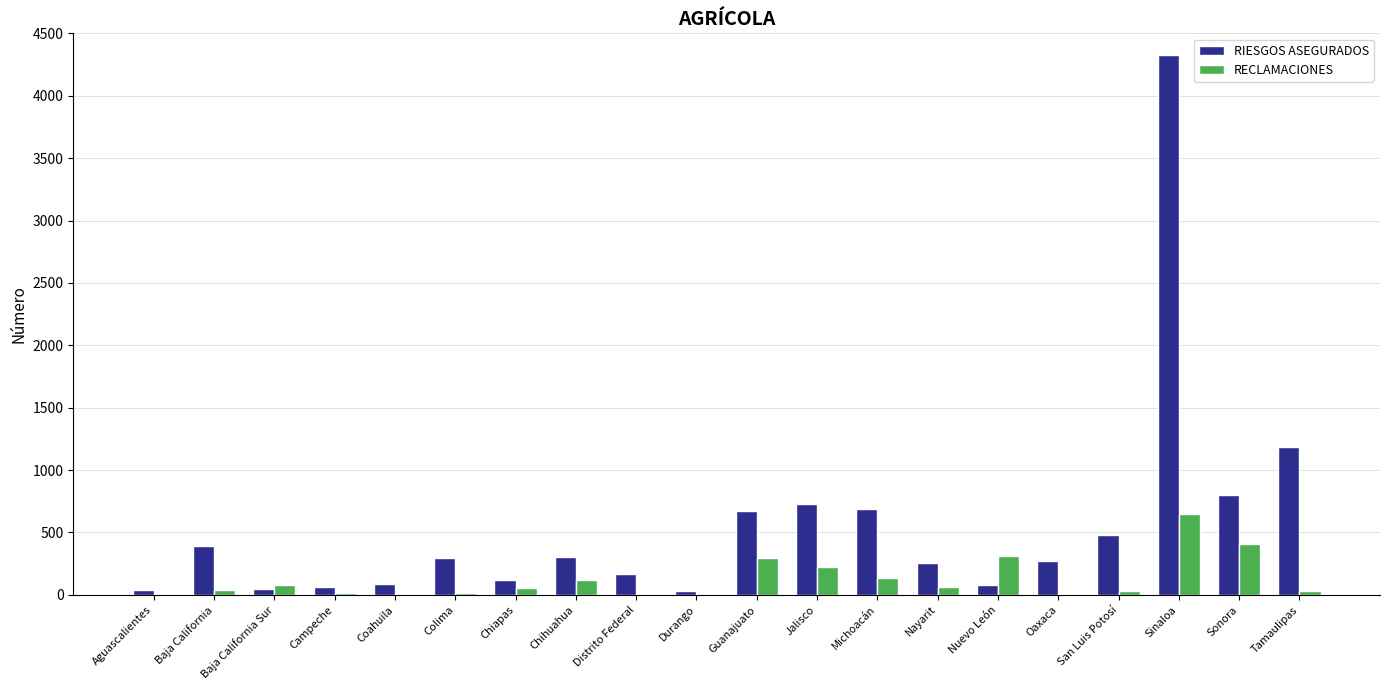

Is it true that RECLAMACIONES equals 405 at Sonora?

True